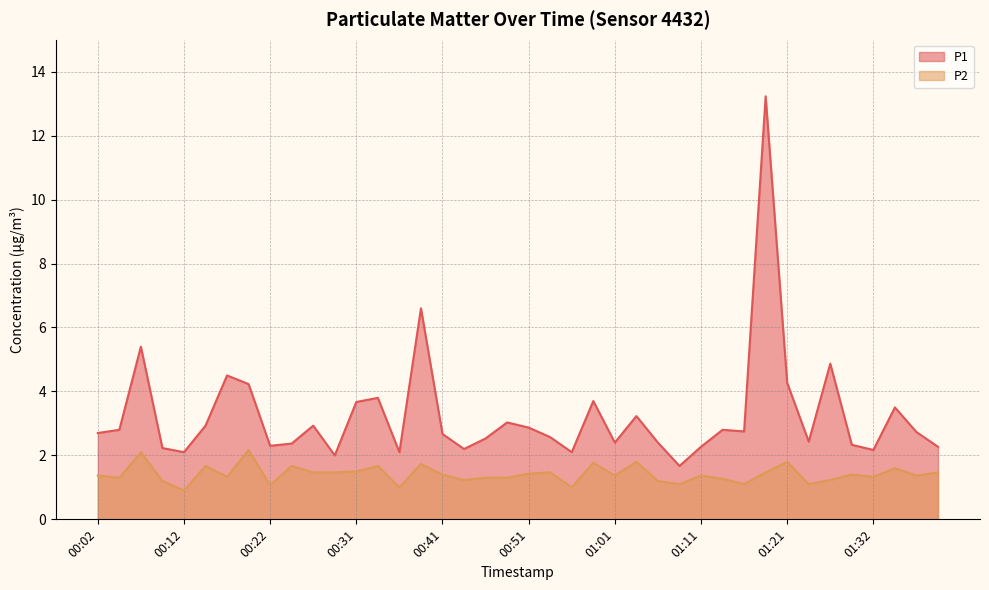

What is the label of the 13th point from the right?

01:09